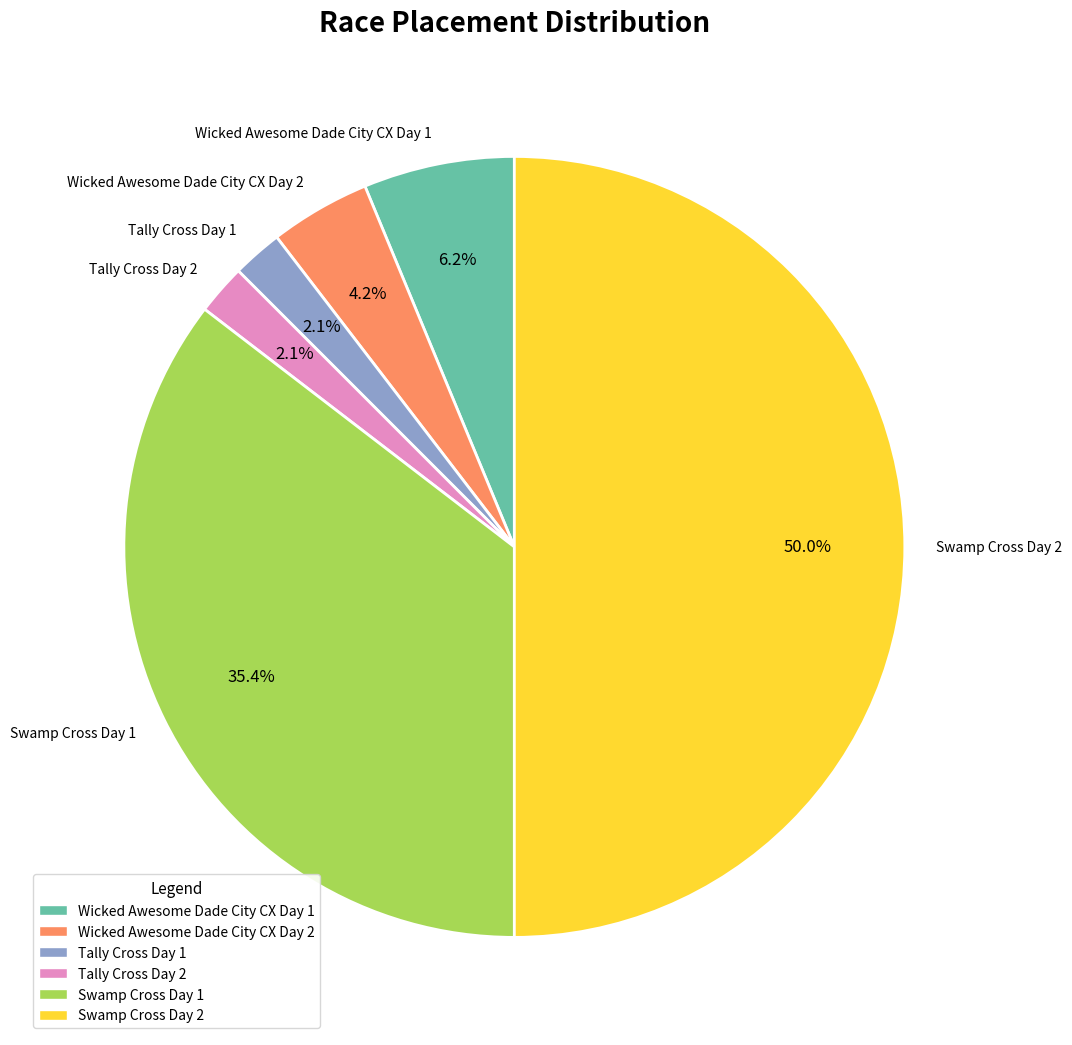

Is Wicked Awesome Dade City CX Day 1 the majority of the pie?

No